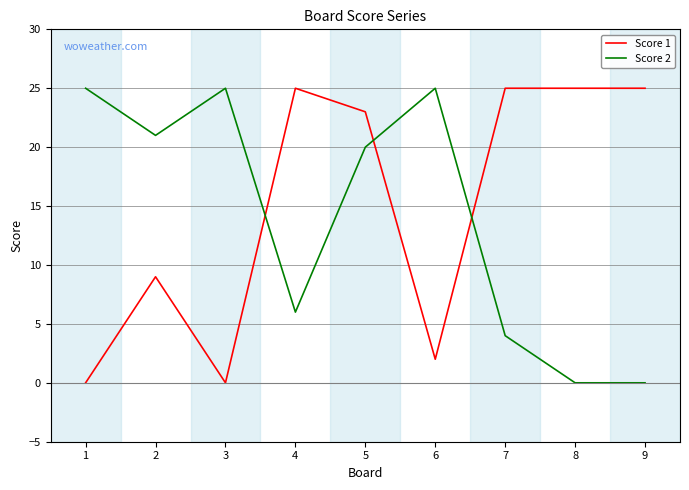

Which series ends up on top after the final intersection of Score 2 and Score 1?

Score 1